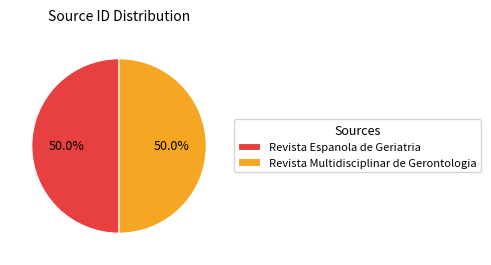

Do Revista Espanola de Geriatria and Revista Multidisciplinar de Gerontologia together represent more than half of the pie?

Yes